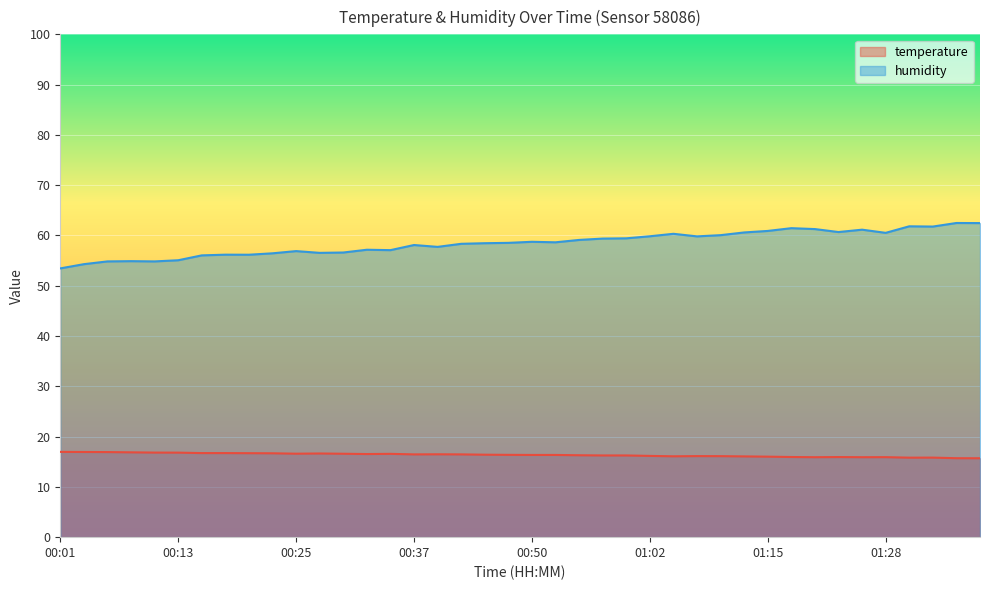

How many lines are shown in the chart?

2